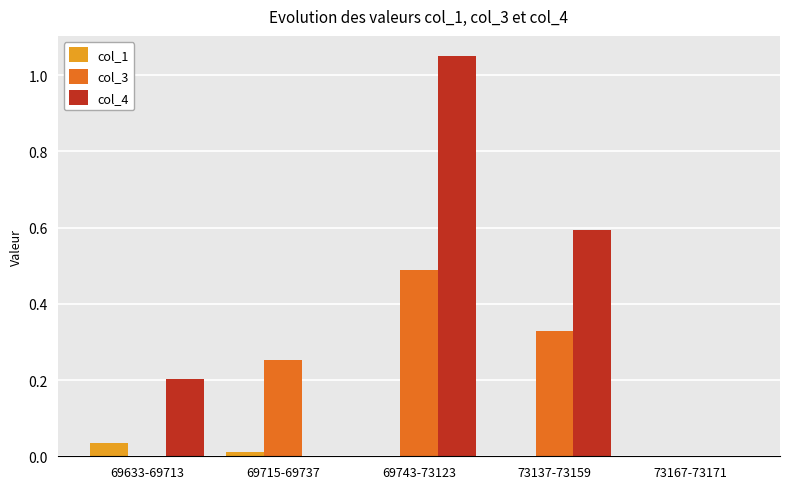

Are the bars grouped side by side (vs. stacked)?

Yes